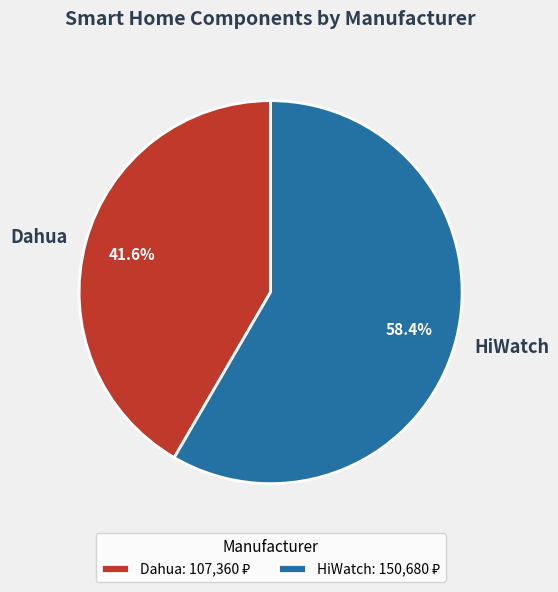

What is the ratio of the value at Dahua to the value at HiWatch?

0.7